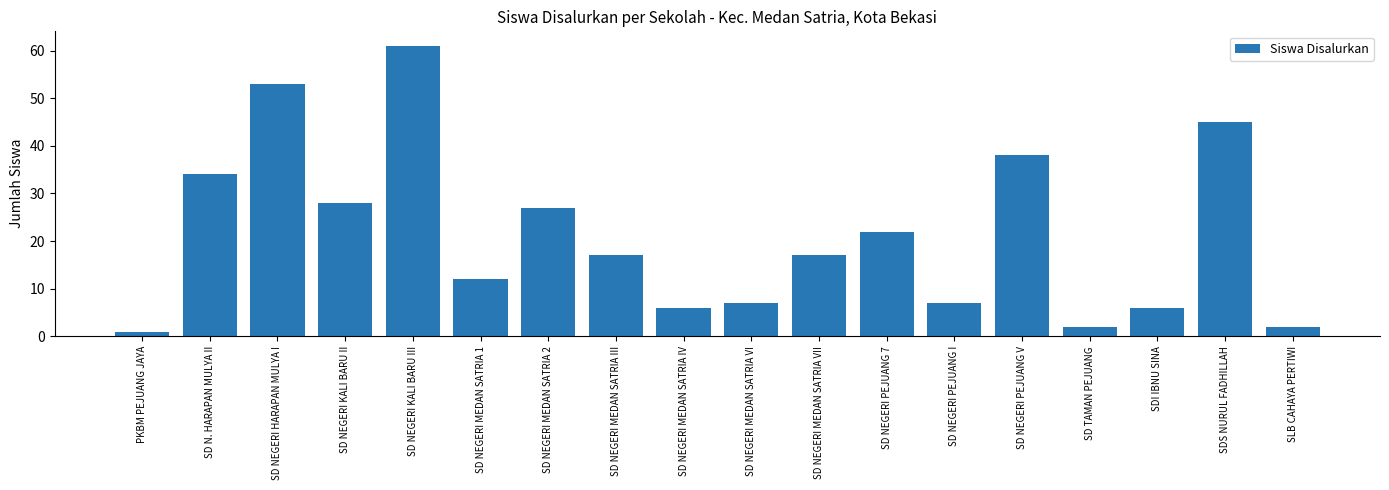

The chart shows a value of 12 at SD NEGERI KALI BARU II. True or false?

False